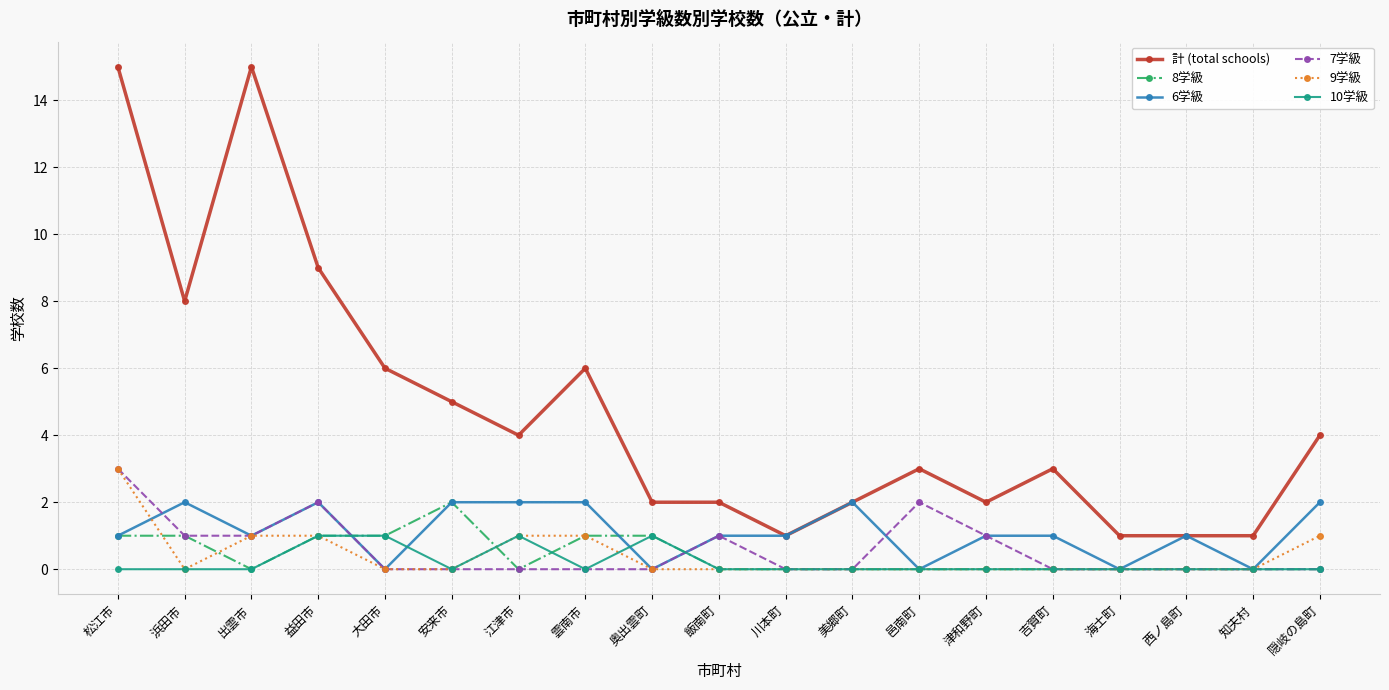

What is the maximum value for 7学級?

3